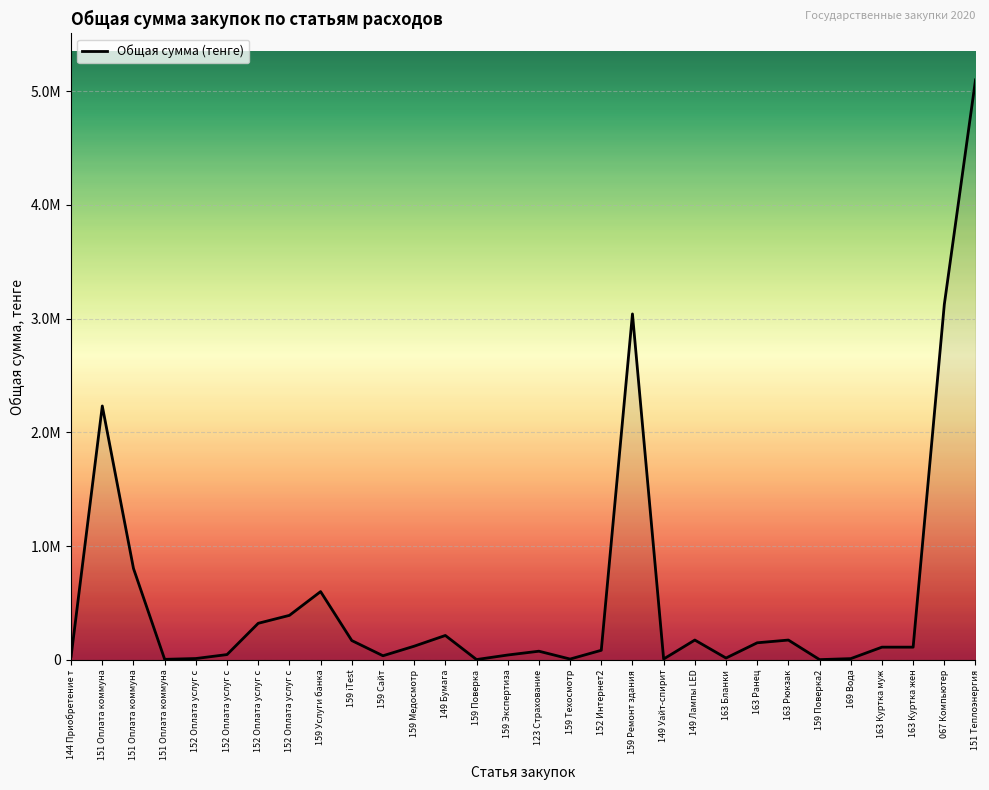

Does the chart display data point markers on the line(s)?

No